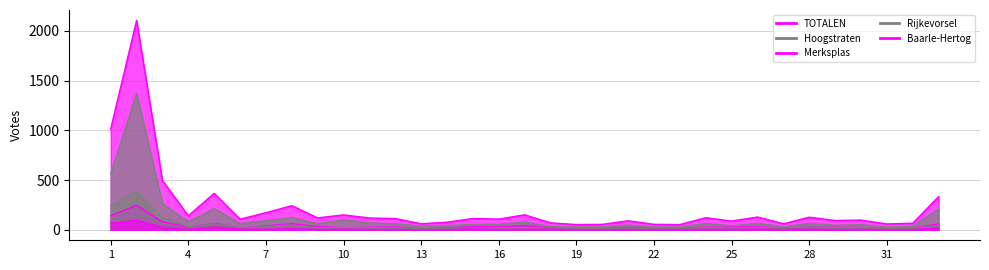

Reading right to left, transcribe all the data shown in this chart.

TOTALEN: 334	66	59	98	94	127	61	129	88	122	53	55	91	55	53	70	151	108	114	77	61	113	119	150	120	243	172	107	367	141	496	2105	1014
Hoogstraten: 209	35	29	51	45	64	29	65	40	64	28	29	48	29	28	32	77	56	54	43	36	61	68	102	61	123	93	63	214	81	265	1373	561
Merksplas: 60	15	12	23	25	29	13	33	26	29	12	12	23	12	11	17	43	31	32	17	12	29	26	20	34	61	40	18	64	26	80	247	142
Rijkevorsel: 45	13	14	21	21	28	15	24	17	25	10	11	17	12	11	14	25	18	19	13	11	20	21	22	21	49	33	19	61	30	125	389	245
Baarle-Hertog: 20	3	4	3	3	6	4	7	5	4	3	3	3	2	3	7	6	3	9	4	2	3	4	6	4	10	6	7	28	4	26	96	66